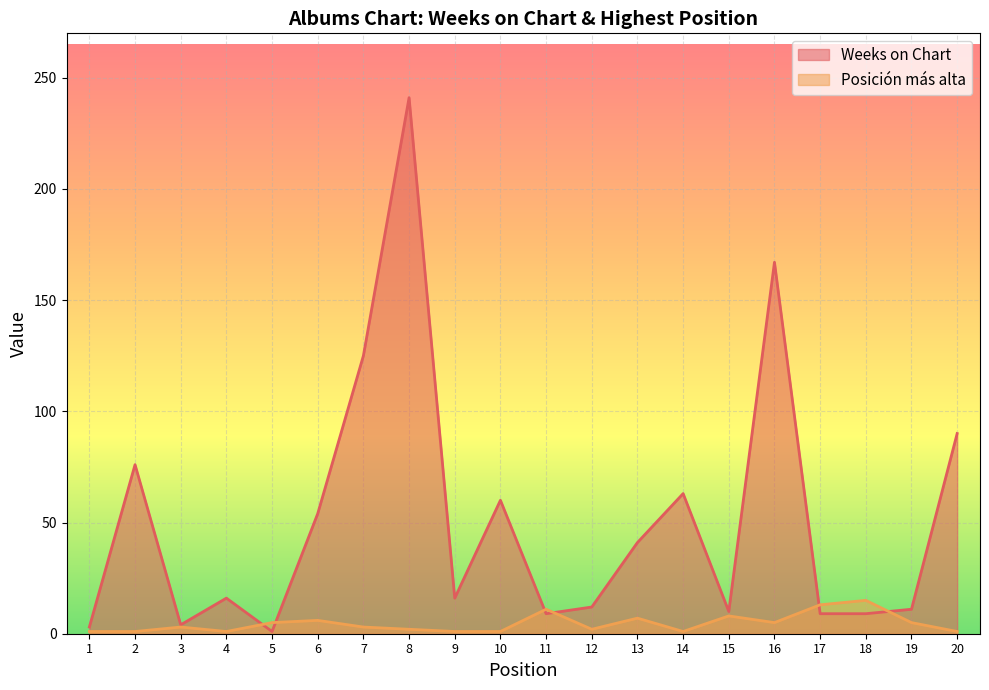

What is the value of the Posición más alta point at the 11th from the left?

11